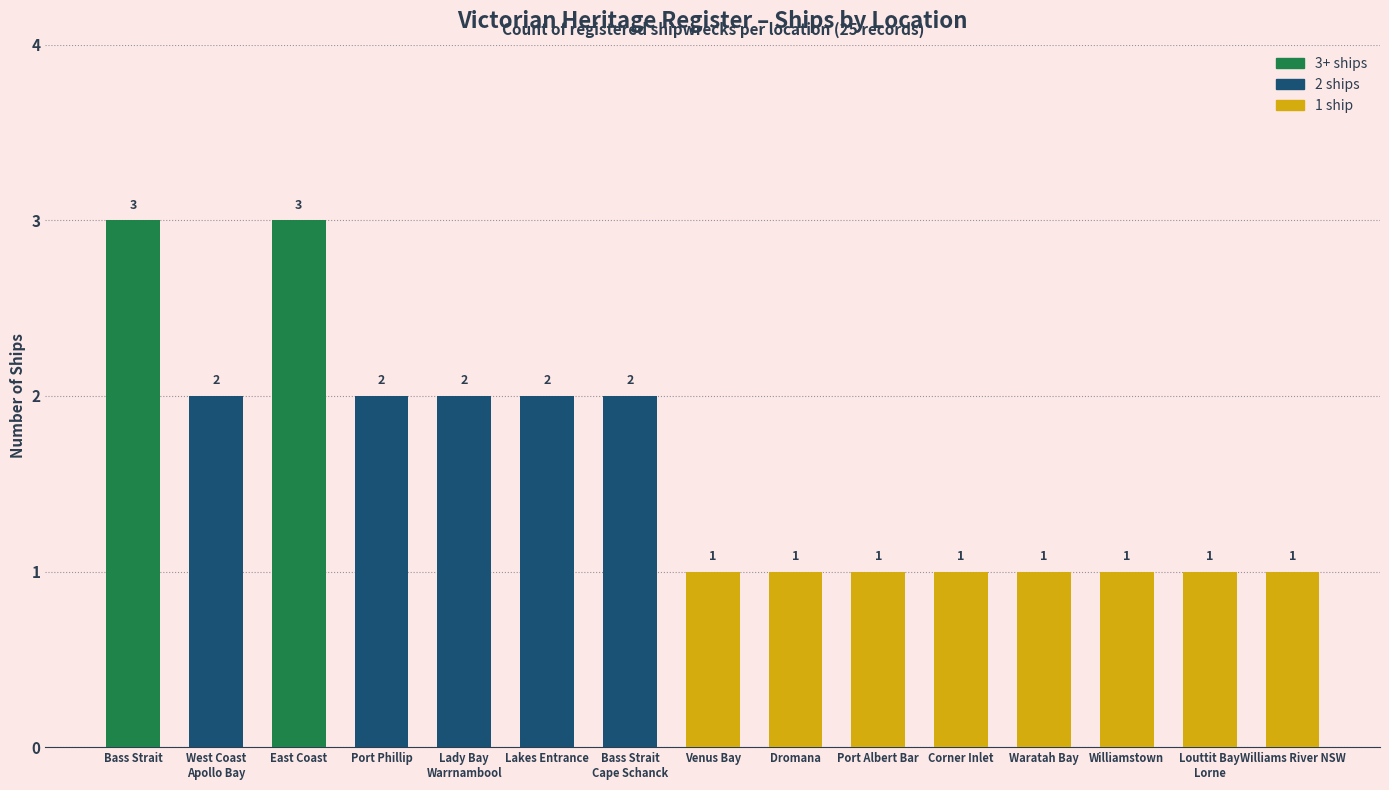

The value at Corner Inlet is 1. True or false?

True